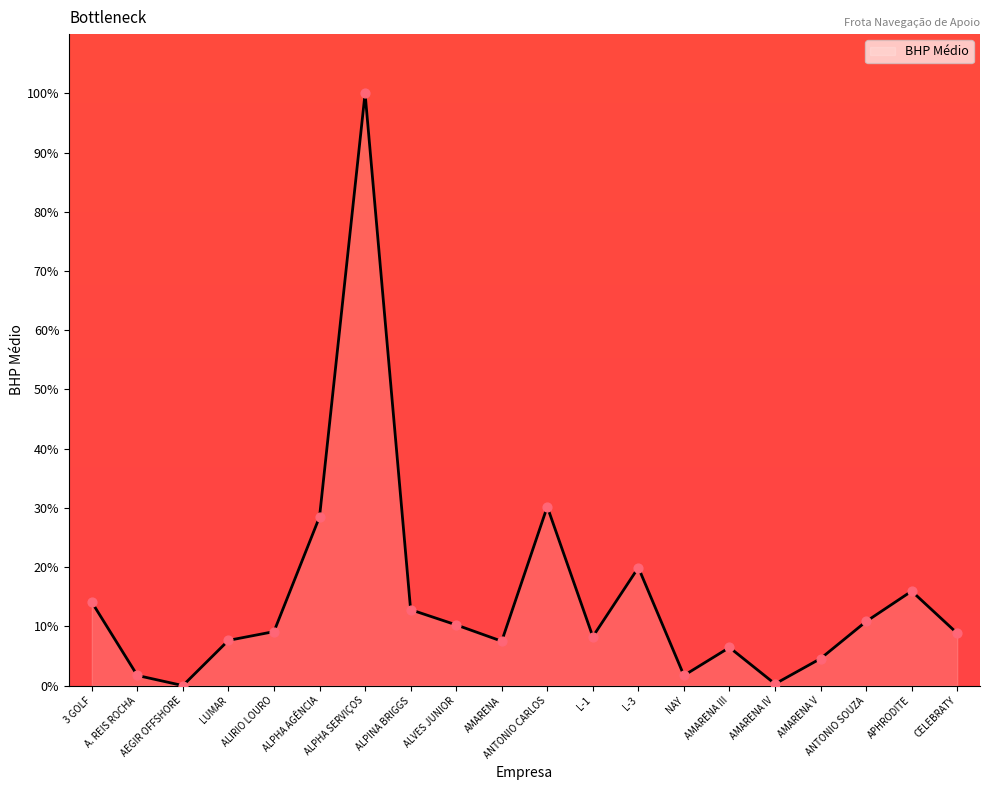

Which has a higher value, ANTONIO CARLOS or AEGIR OFFSHORE?

ANTONIO CARLOS